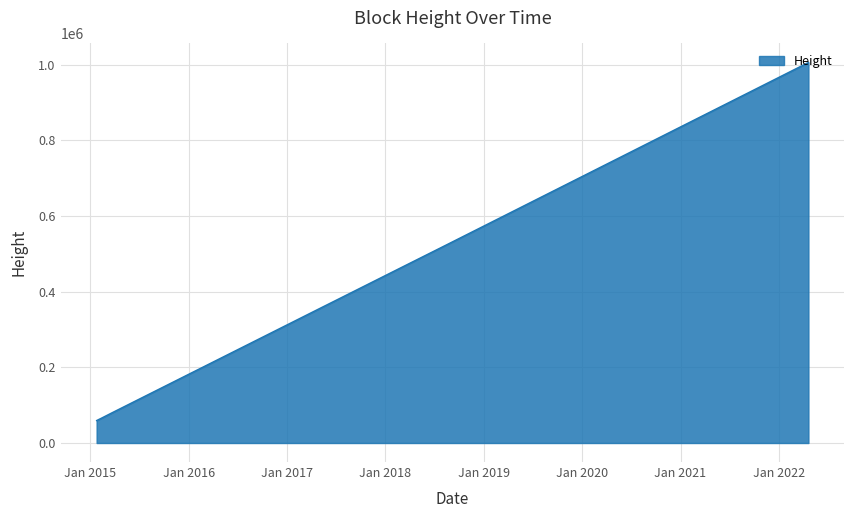

What is the difference between the maximum and minimum values?

946194